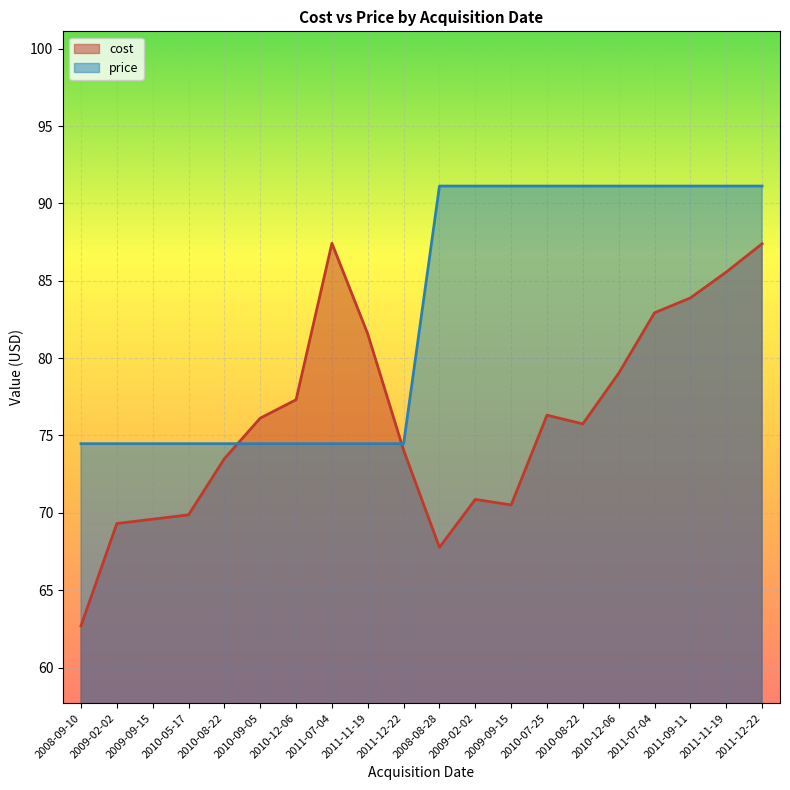

Rank the series by their average value, from lowest to highest.

cost, price